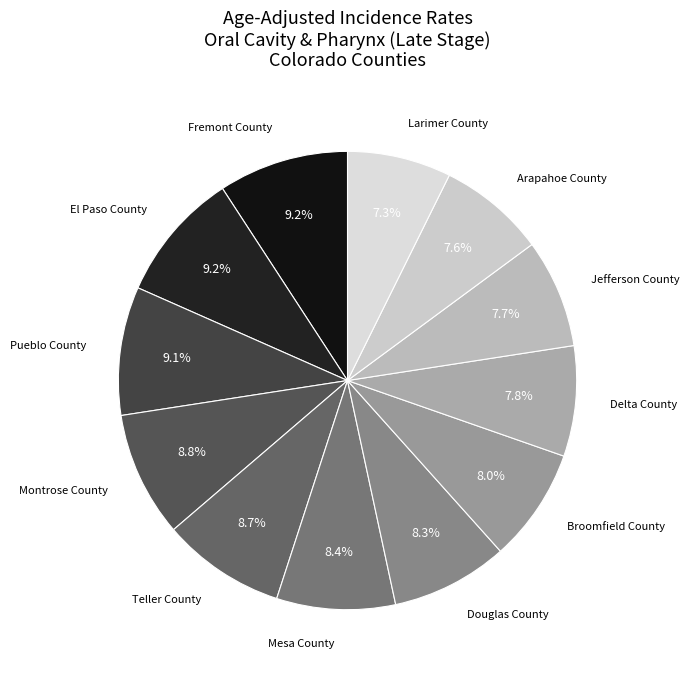

Approximately how many times larger is the value at Delta County compared to Montrose County?

0.9